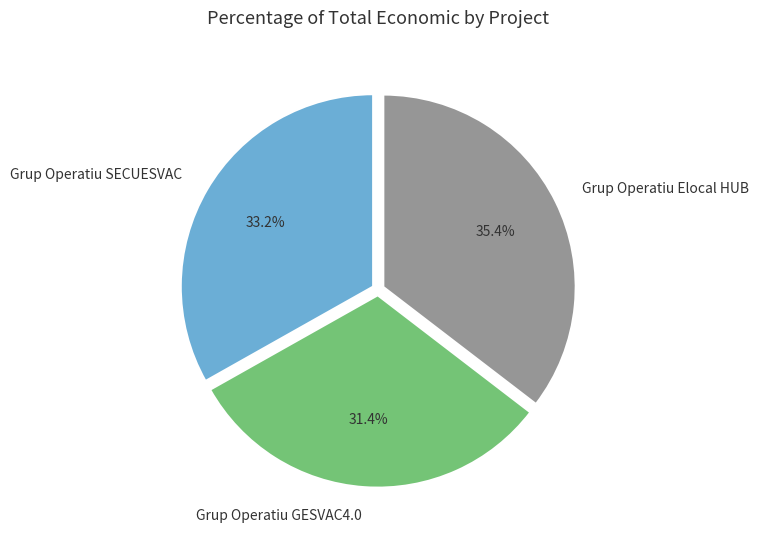

To the nearest percent, what is the difference between the largest and smallest slice percentages?

4%